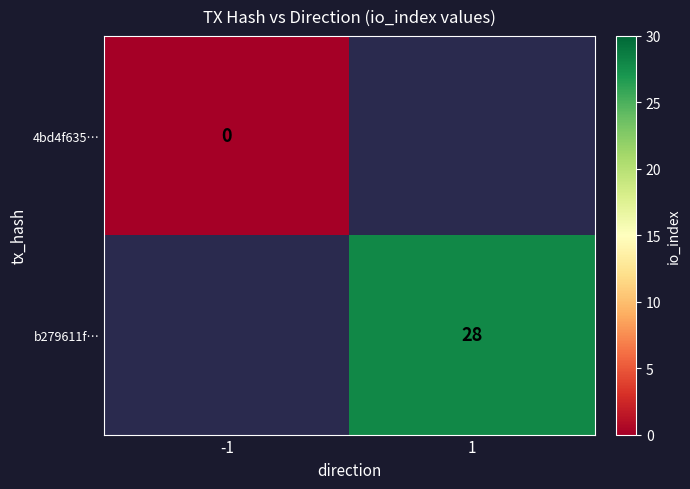

At -1, list the series in order from largest to smallest.

4bd4f635…, b279611f…